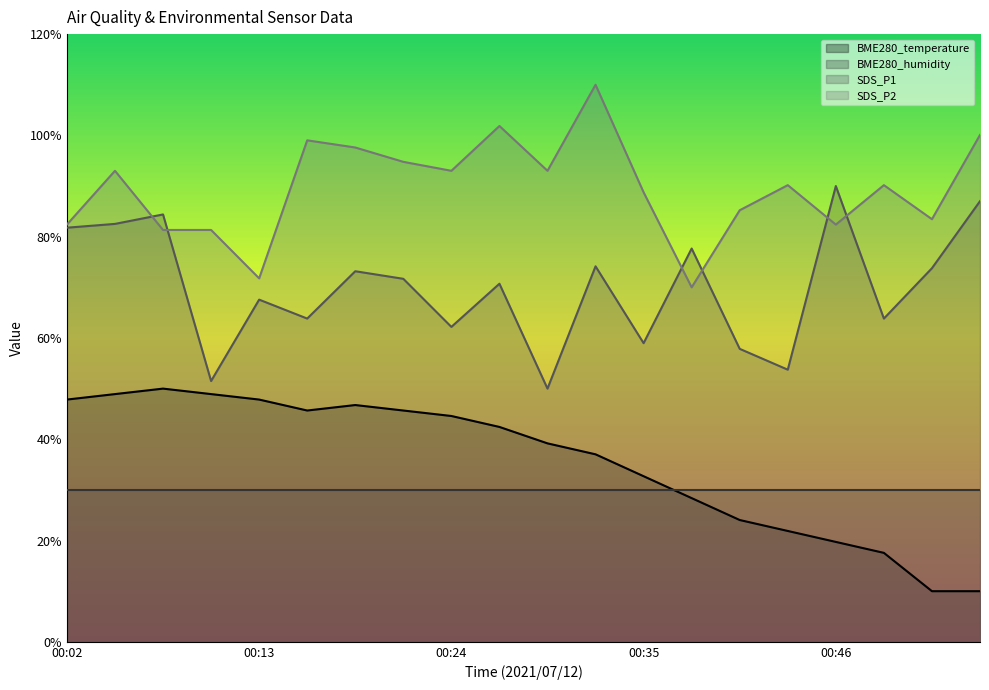

Where do SDS_P2 and SDS_P1 first cross each other?

00:04 and 00:07